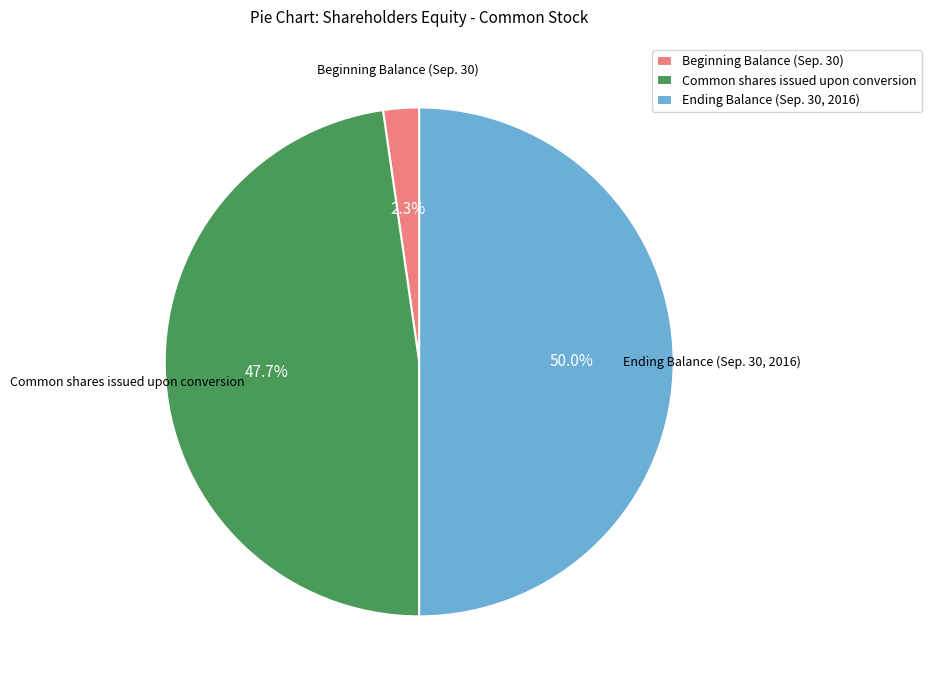

To the nearest percent, what is the difference between the Beginning Balance (Sep. 30) and Common shares issued upon conversion slice percentages?

45%